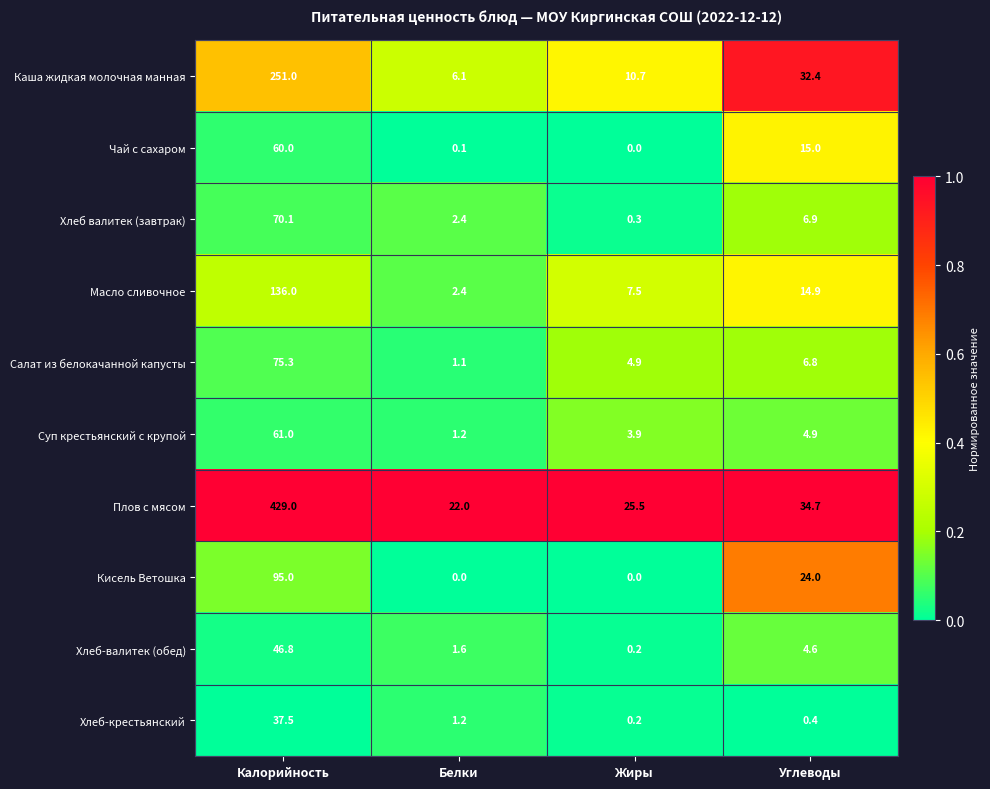

Is it true that Хлеб-крестьянский equals 0.5 at Белки?

False